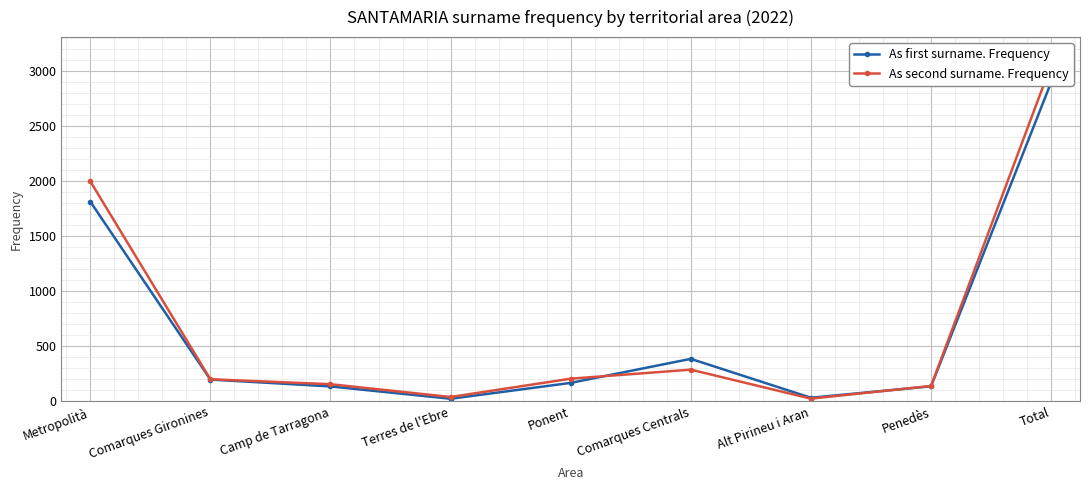

How many interior local valleys does the As second surname. Frequency series have?

2